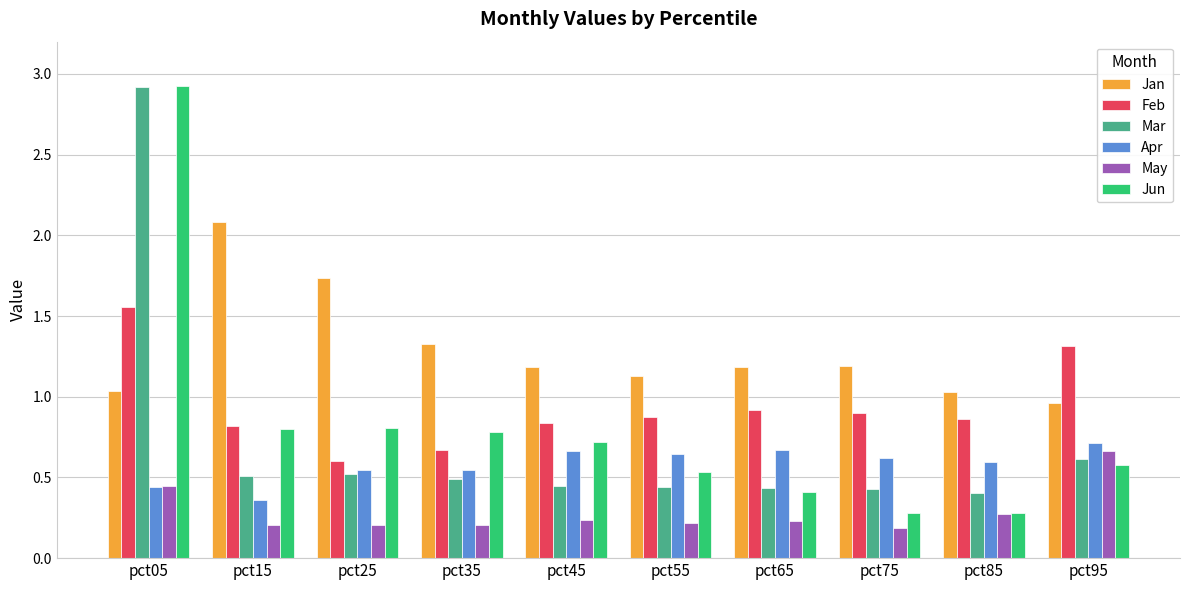

At how many categories does at least one series exceed 1?

10